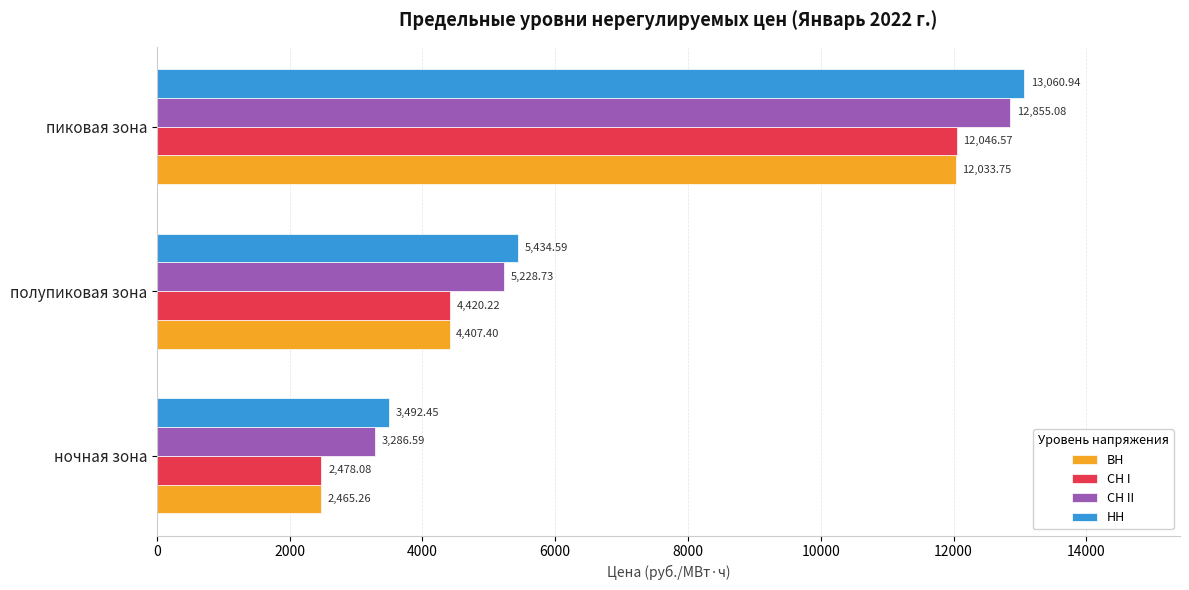

At which label is СН II closest to 8070?

полупиковая зона